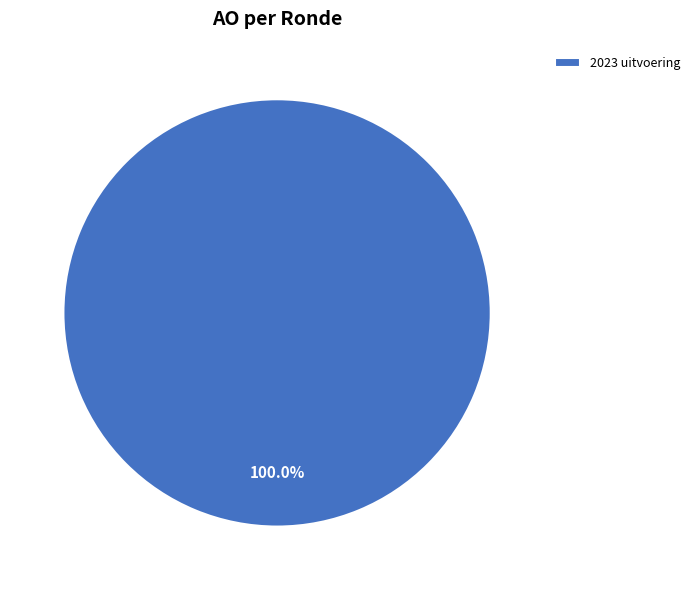

Count the number of slices in the pie.

1